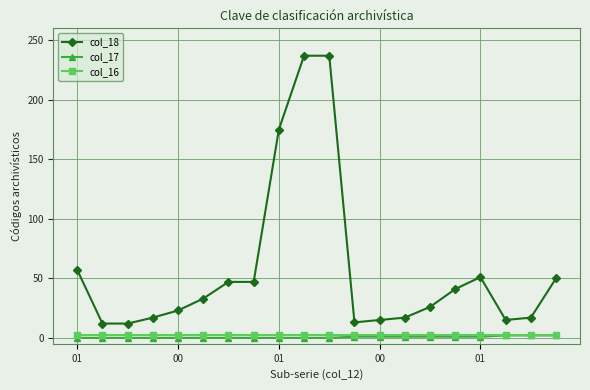

Which series has the widest spread of values?

col_18